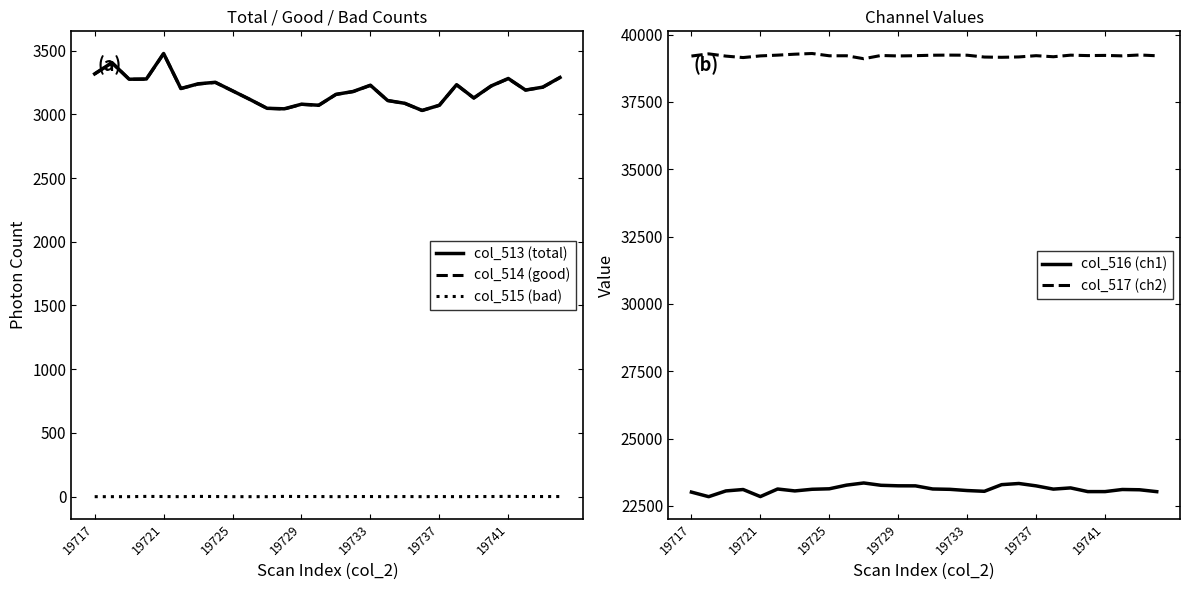

Count the col_515 (bad) values in the range 0 to 1.

24